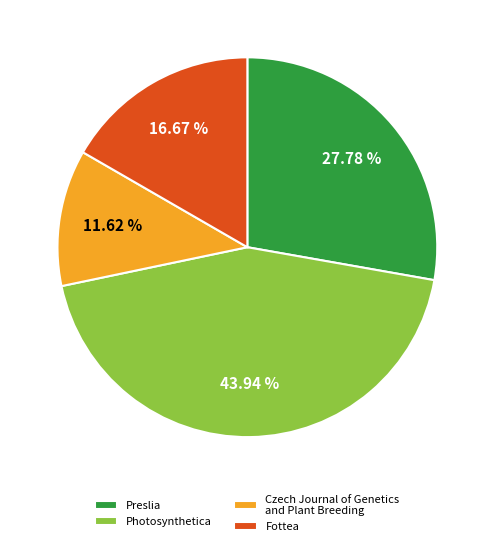

Approximately how many times larger is the value at Fottea compared to Preslia?

0.6